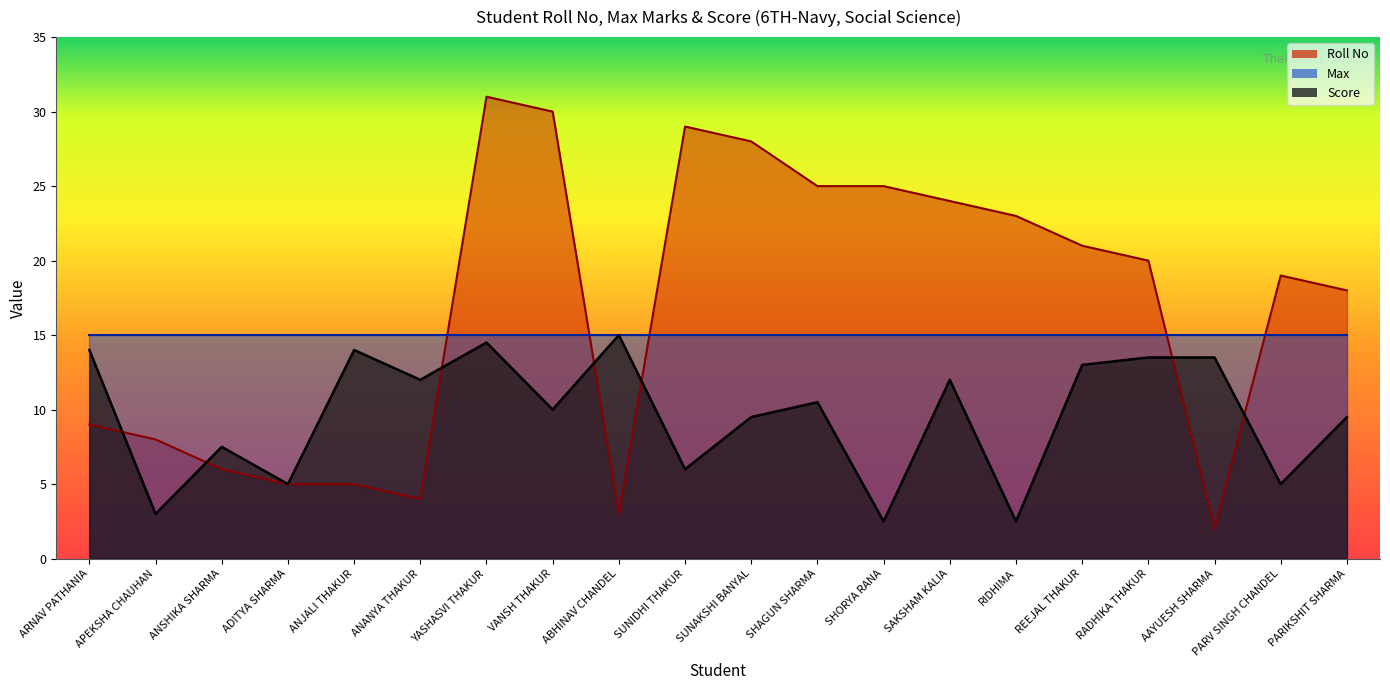

Which category has the lowest value across all series?

AAYUESH SHARMA